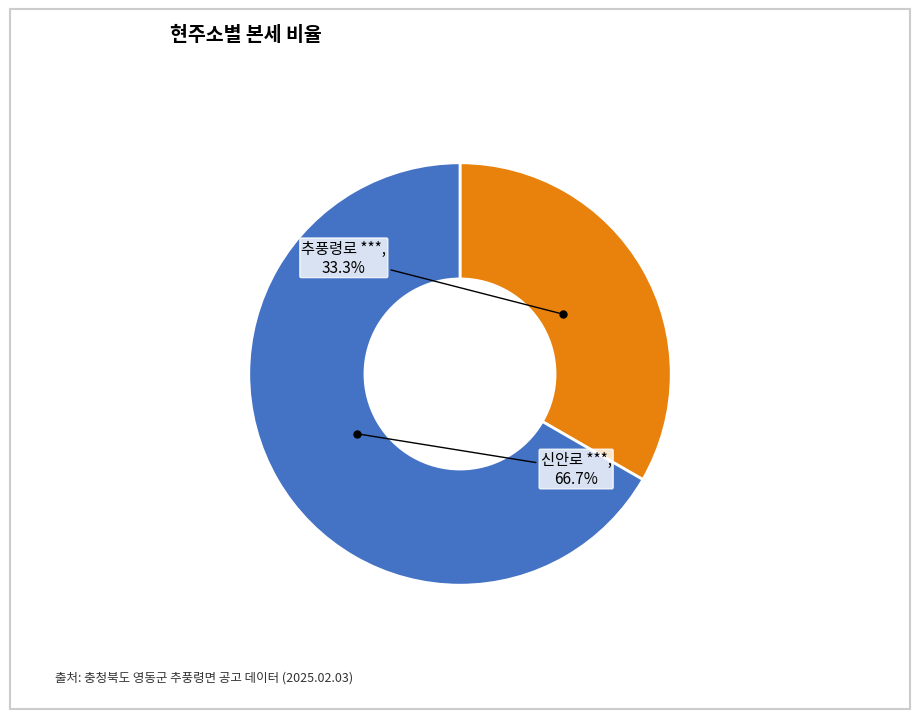

Count the number of slices in the pie.

2